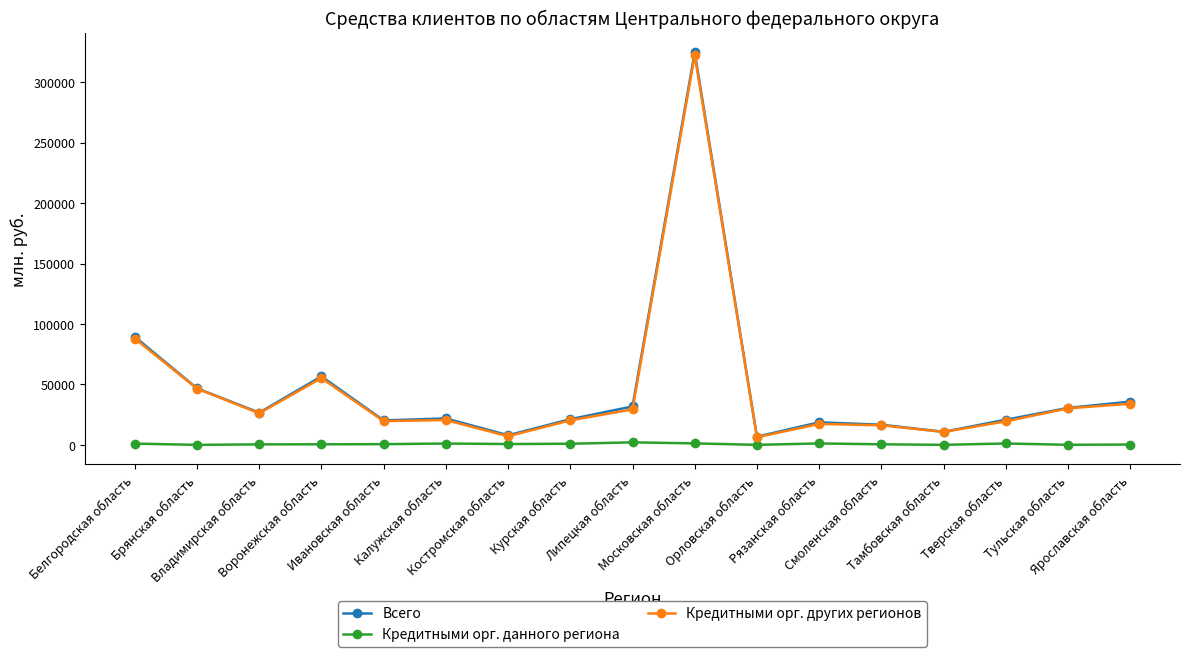

At which category does Всего reach its first local peak?

Воронежская область